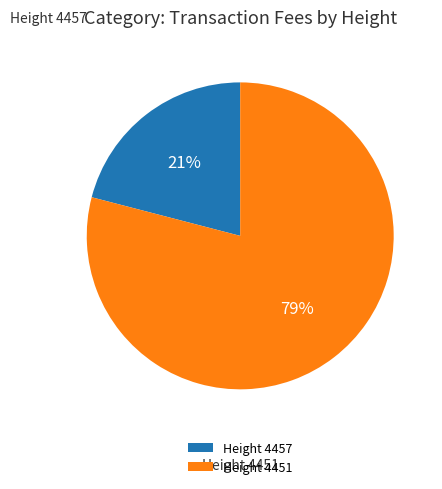

To the nearest percent, what is the average slice percentage?

50%